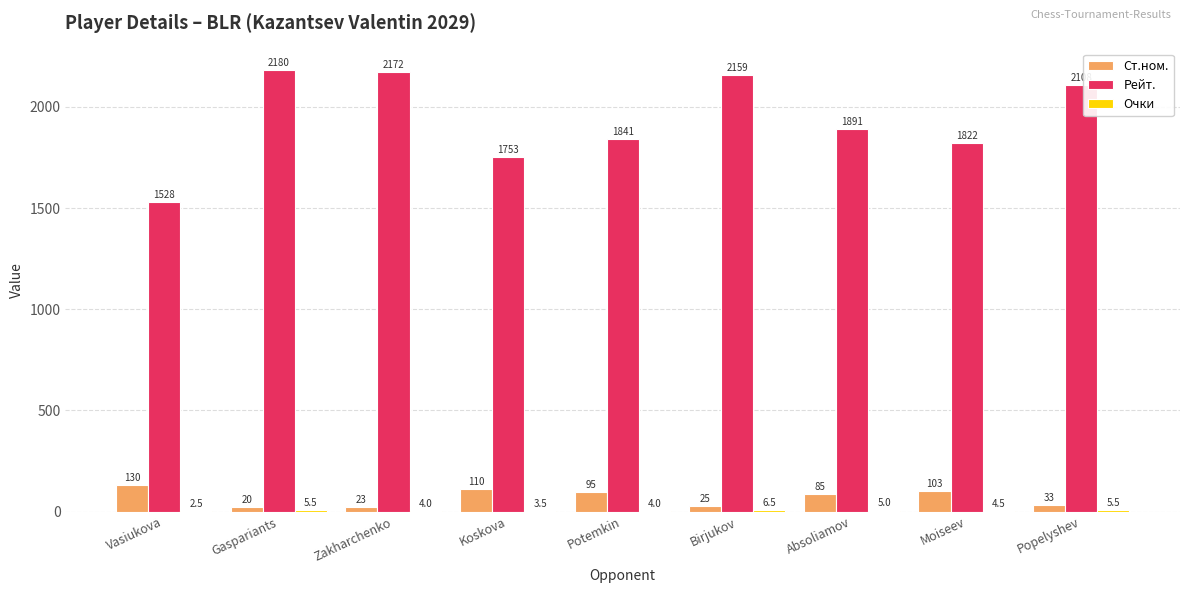

True or false: Ст.ном. has a value of 41.1 at Koskova.

False